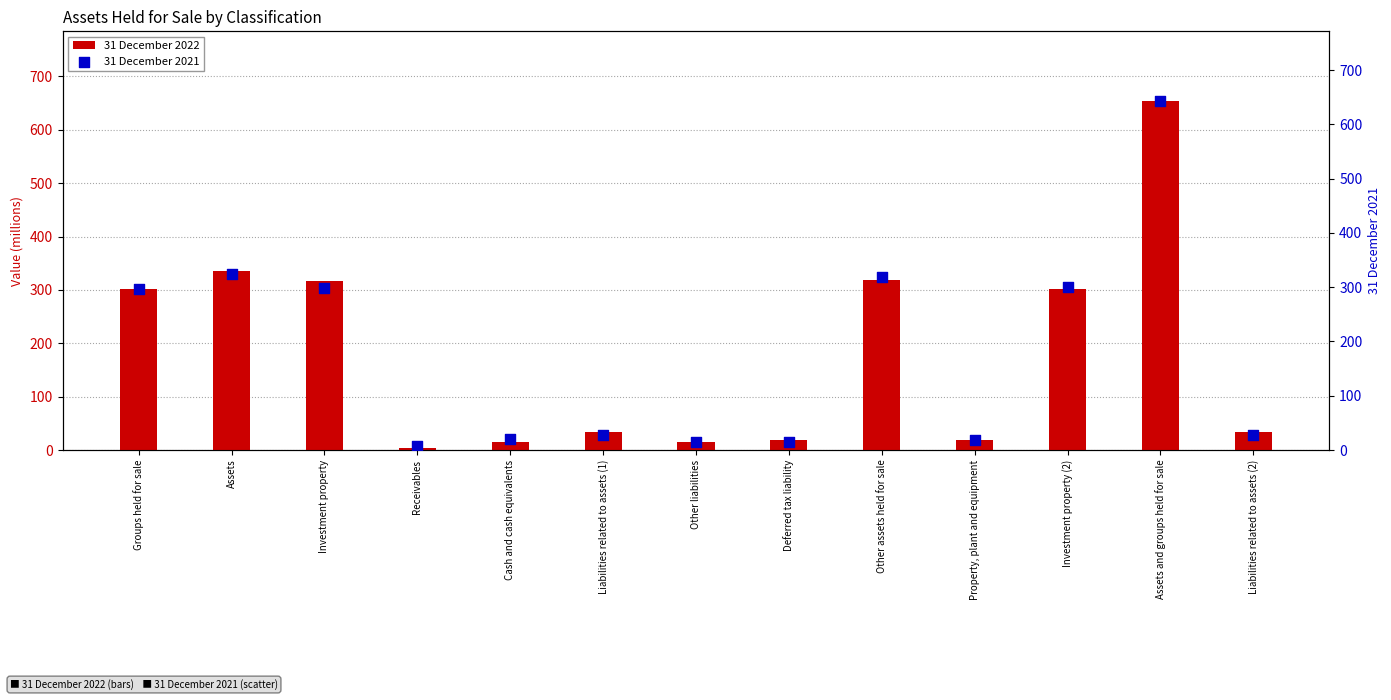

Which series has the widest spread of Y values?

31 December 2022